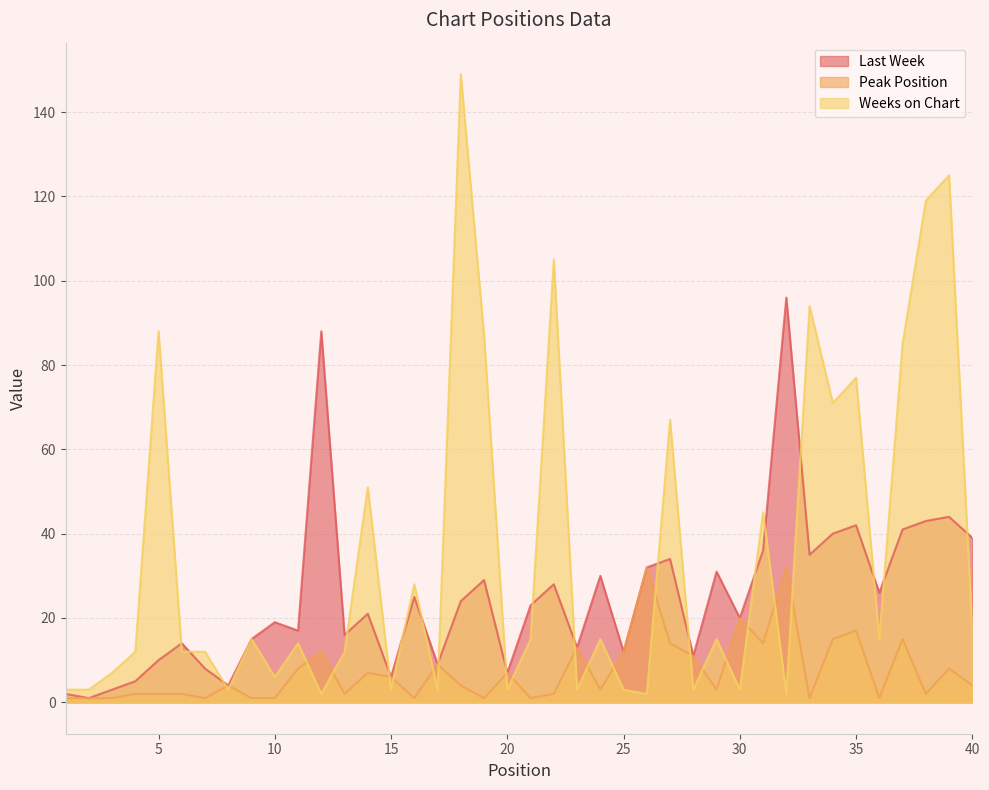

List the series in order of their peak value, lowest first.

Peak Position, Last Week, Weeks on Chart